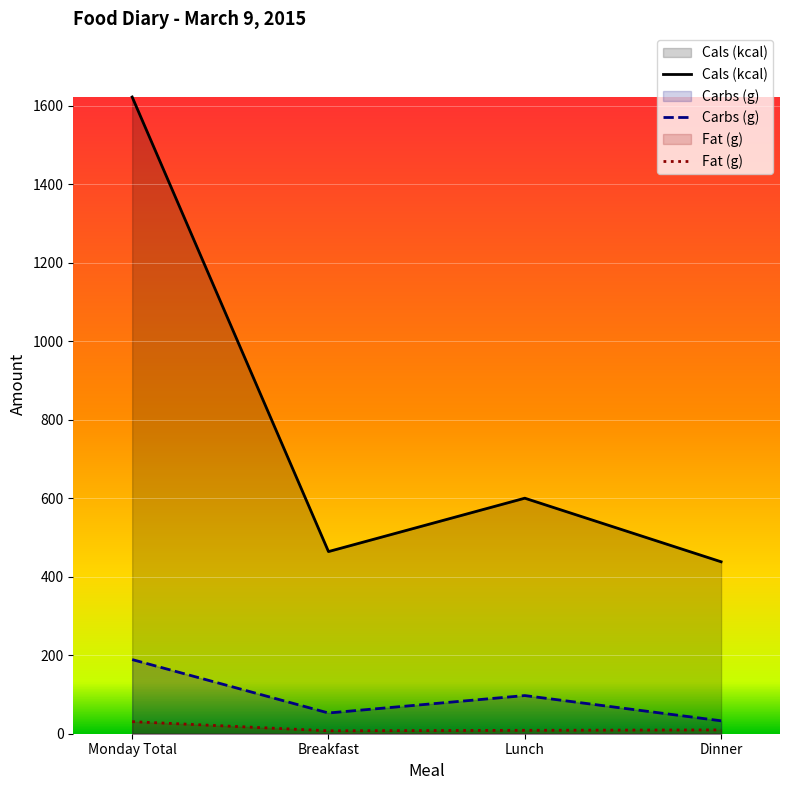

What value does the Carbs (g) series have at Breakfast?

52.8